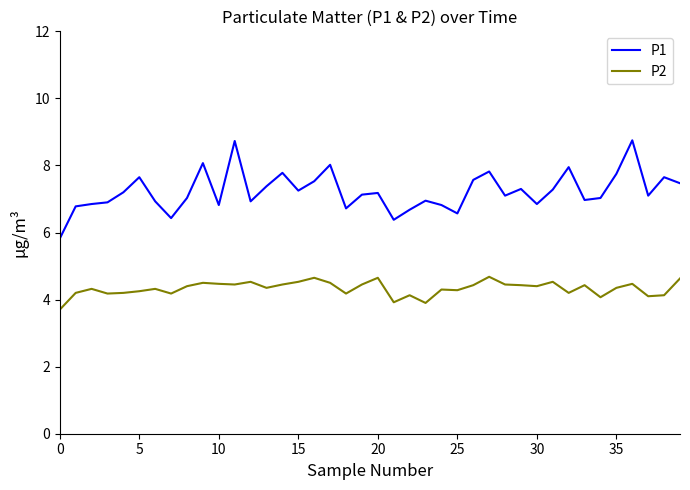

True or false: P1 and P2 intersect in this chart.

False